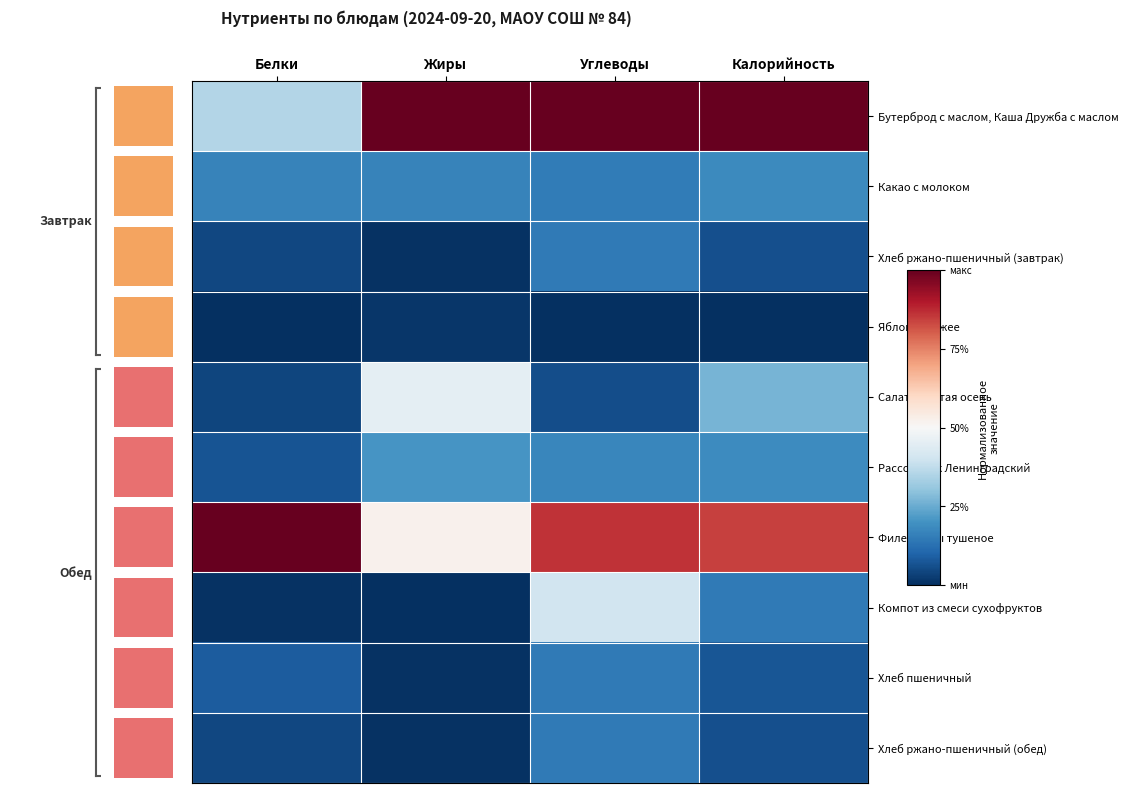

What is the difference between the highest and lowest values at Белки?

1.0